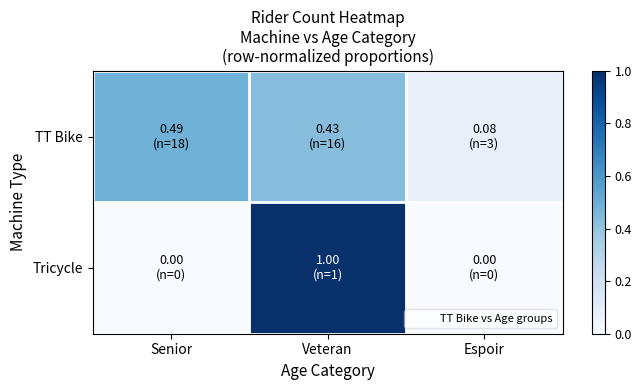

Reading left to right, list all the values displayed in this chart.

TT Bike: Senior=0.5	Veteran=0.4	Espoir=0.1
Tricycle: Senior=0.0	Veteran=1.0	Espoir=0.0